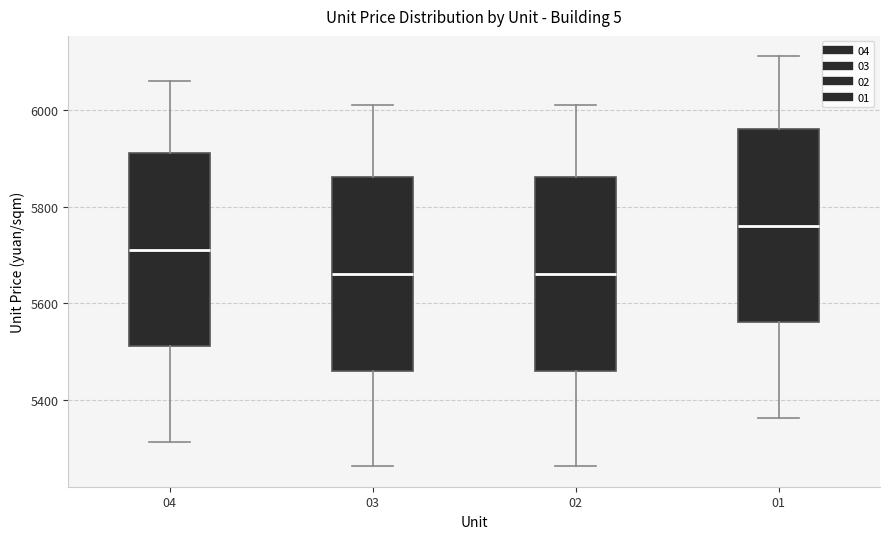

Reading left to right, transcribe this box plot: for each box, give where its median line is, the range the box spans, and where its two whiskers end, as read against the y-axis. The values are not printed on the chart, so give them approximately, as read against the axis.

04: median 5720, box 5520 to 5920, whiskers 5320 to 6060
03: median 5660, box 5460 to 5860, whiskers 5260 to 6020
02: median 5660, box 5460 to 5860, whiskers 5260 to 6020
01: median 5760, box 5560 to 5960, whiskers 5360 to 6120